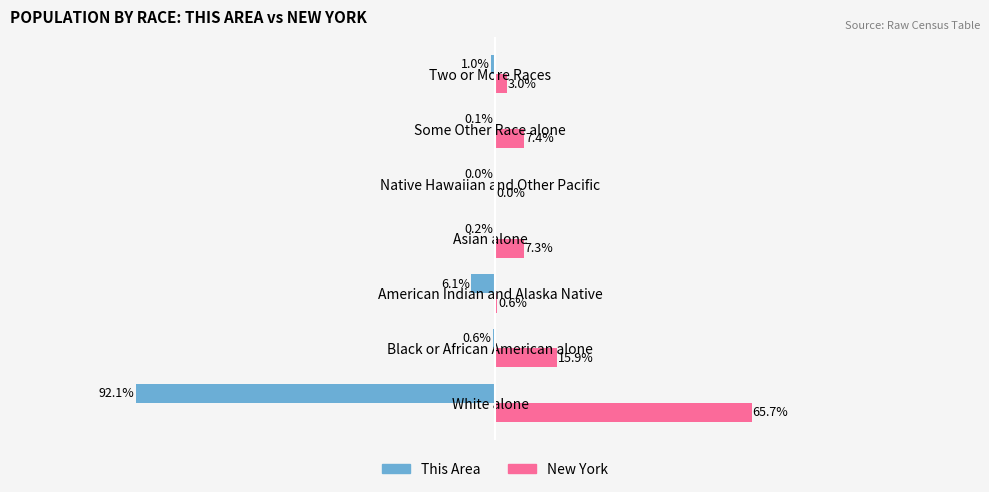

At which label is This Area closest to -46?

American Indian and Alaska Native